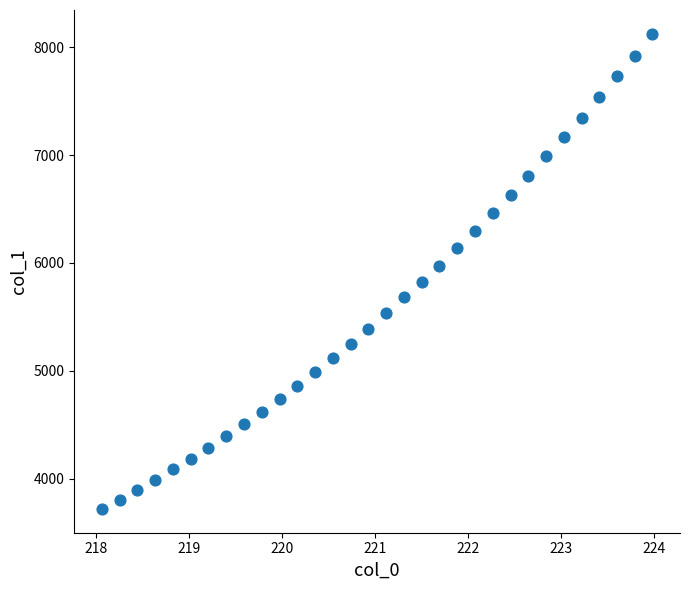

What is the range of X values (max minus min)?

5.9